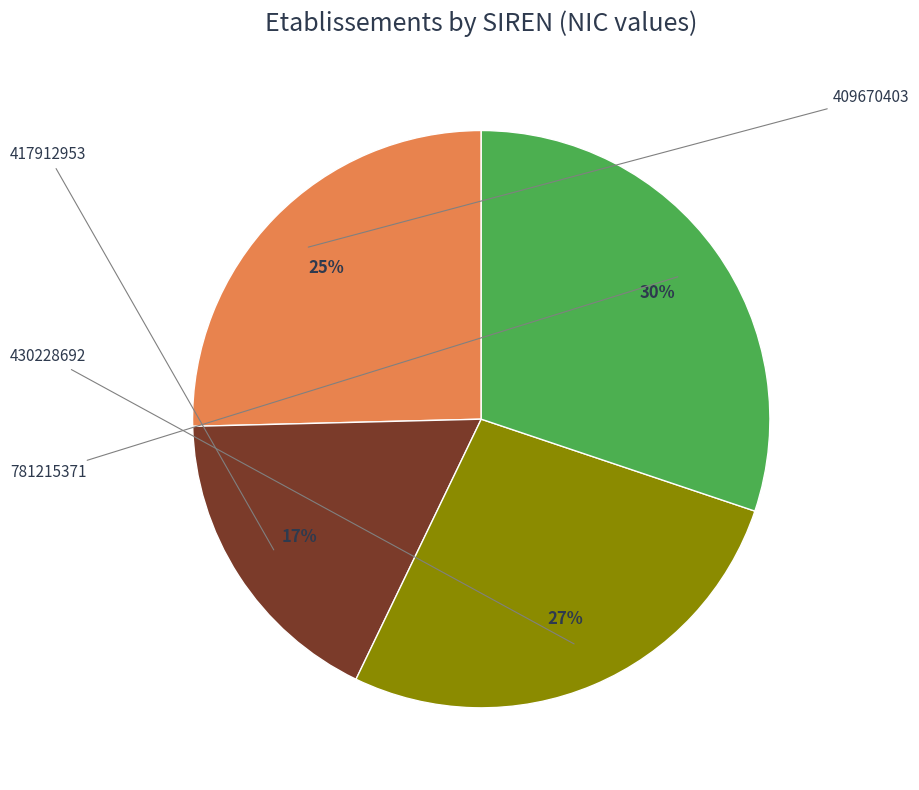

Which category has the smallest portion of the pie?

417912953